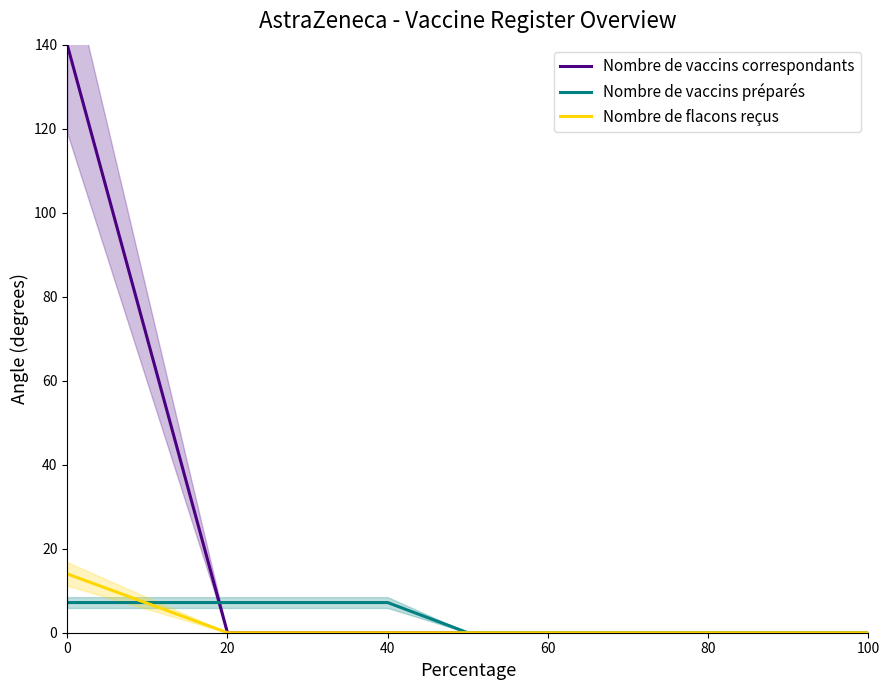

List the series in order of their peak value, lowest first.

Nombre de vaccins préparés, Nombre de flacons reçus, Nombre de vaccins correspondants